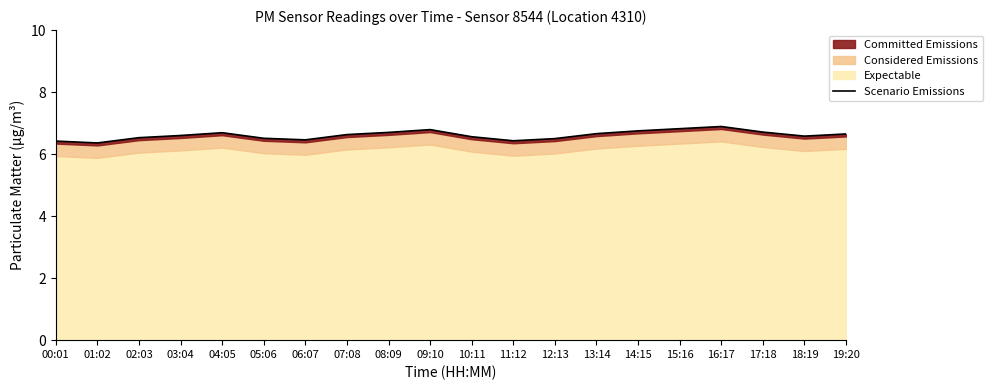

What is the value of the 19th point from the left?

6.6